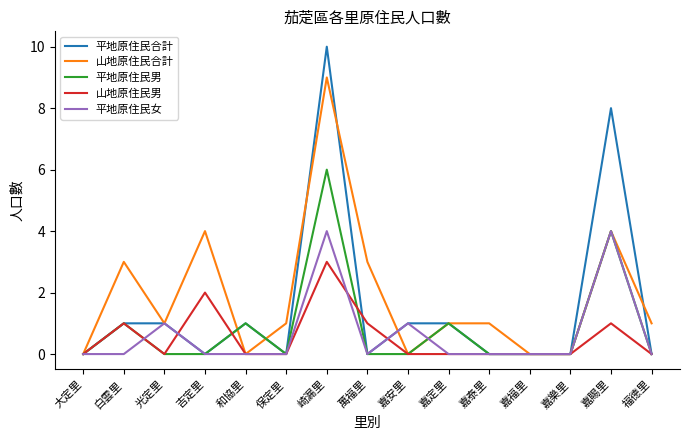

What position from the right is 崎漏里?

9